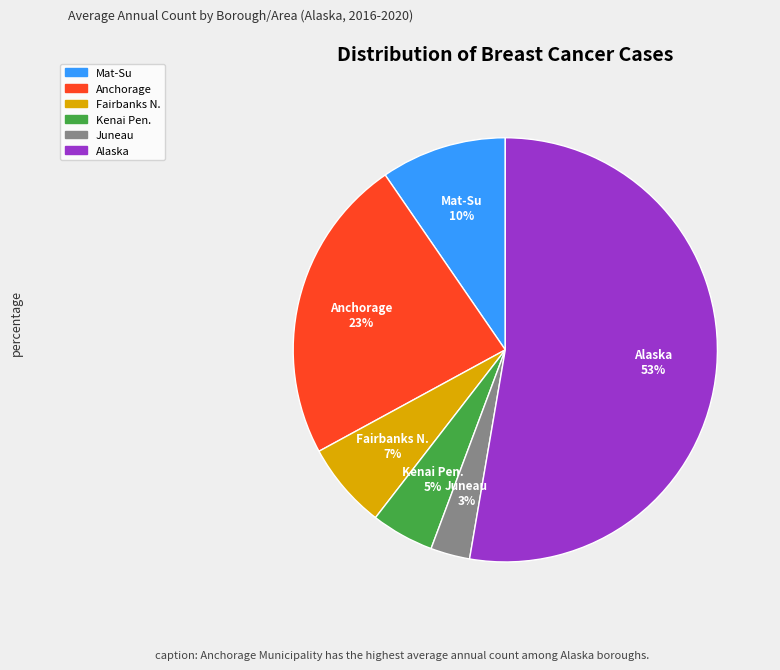

To the nearest percent, what is the difference between the largest and smallest slice percentages?

50%